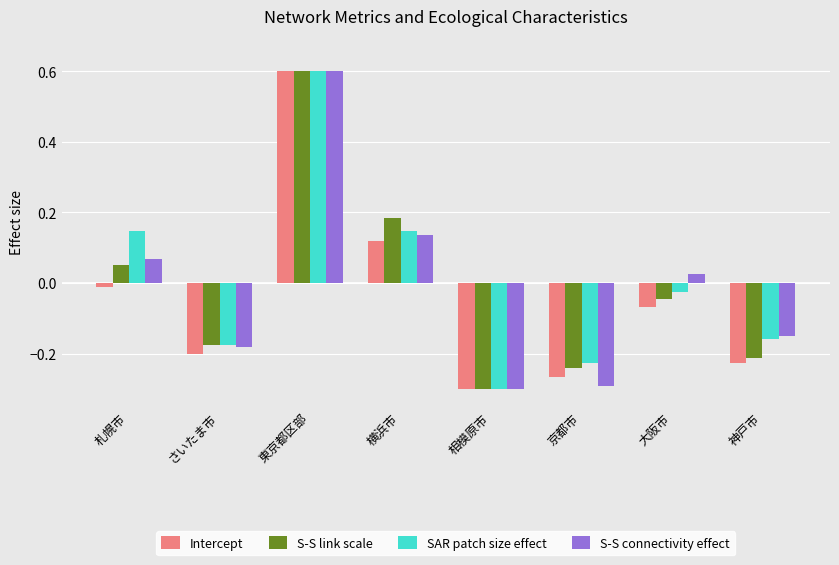

What is the difference between the maximum and second lowest values in the S-S connectivity effect series?

0.9